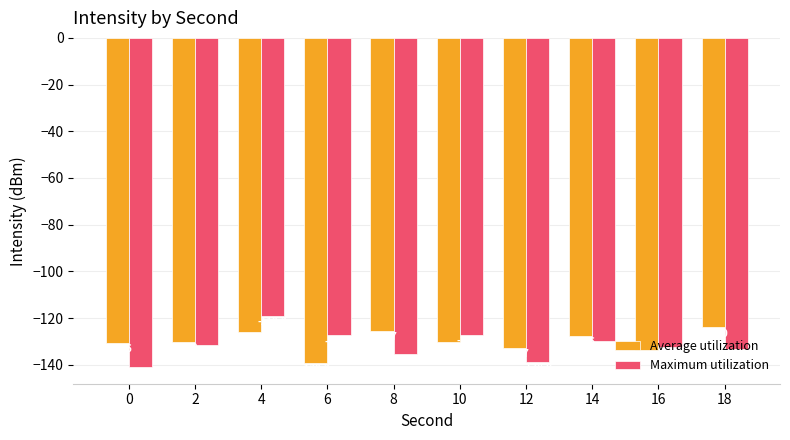

The Average utilization series shows -175.3 at 2. True or false?

False